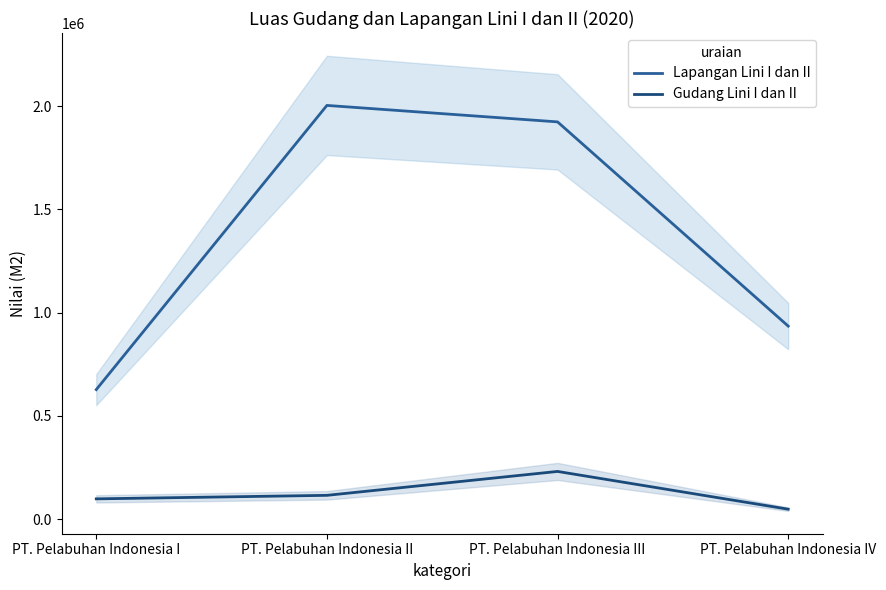

What is the total value across all series at PT. Pelabuhan Indonesia III?

2154535